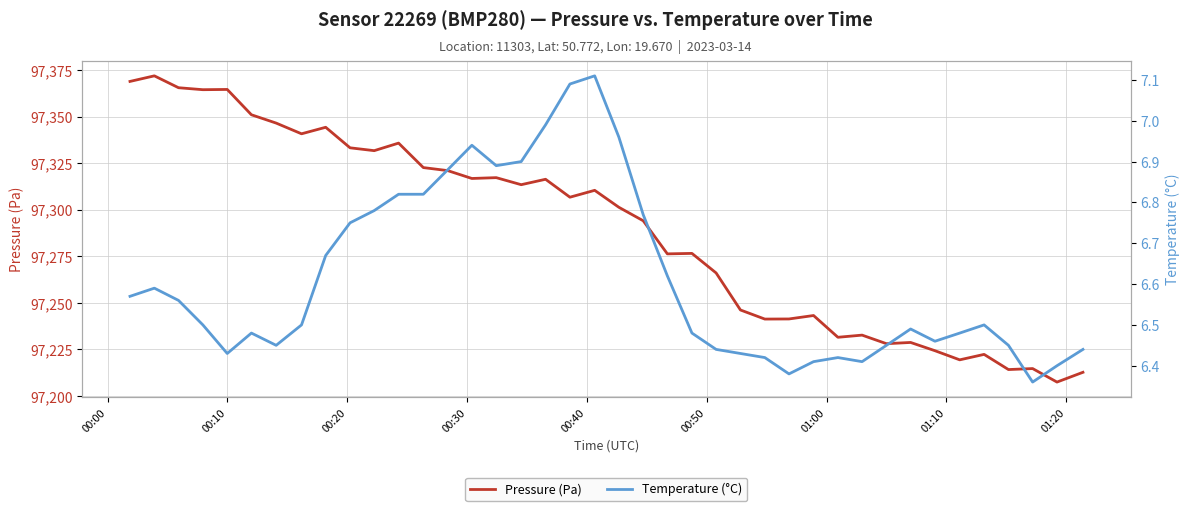

True or false: Temperature (°C) has more than 0 points higher than both neighbors.

True